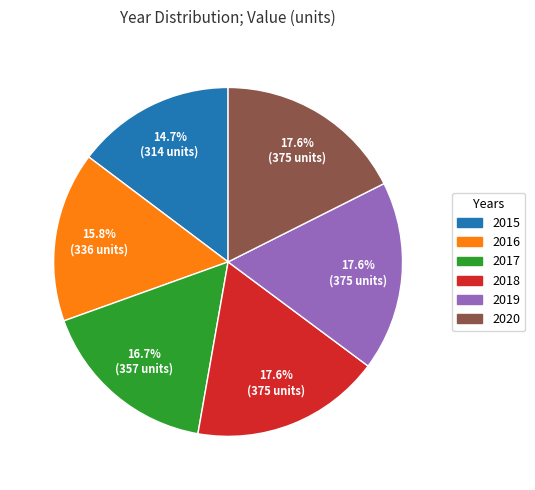

To the nearest percent, what portion does 2015 represent?

15%